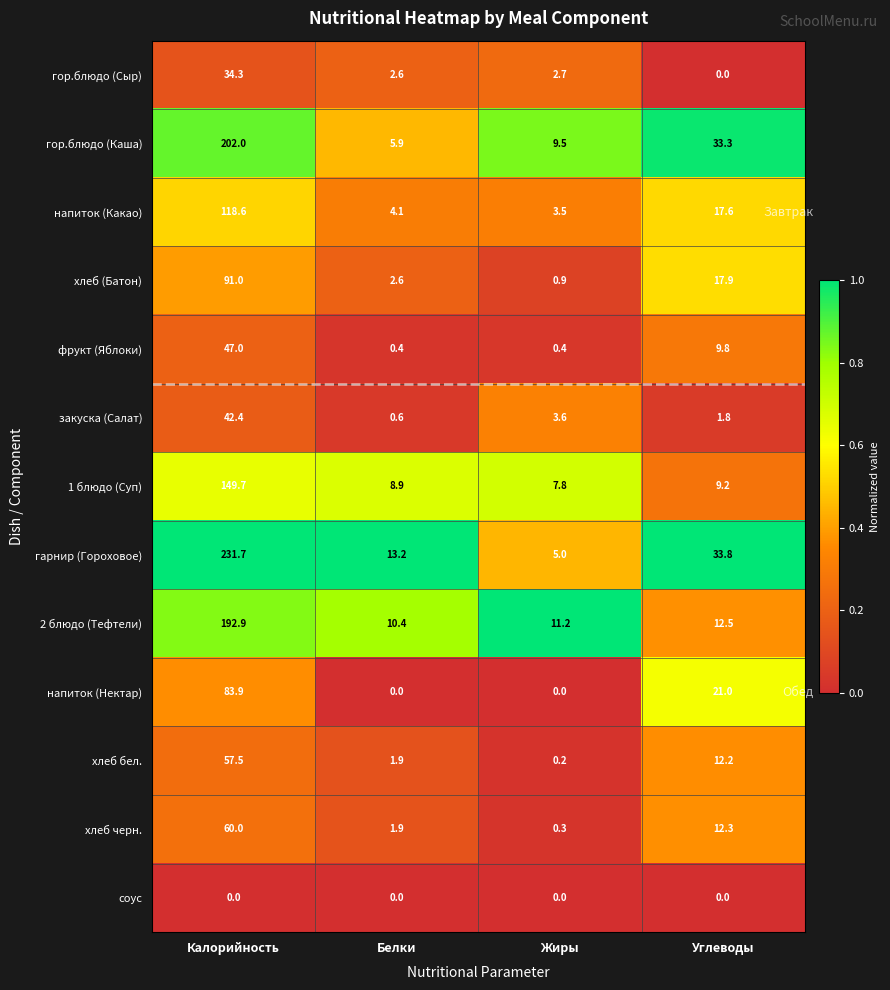

Is it true that гор.блюдо (Сыр) equals -19.4 at Углеводы?

False